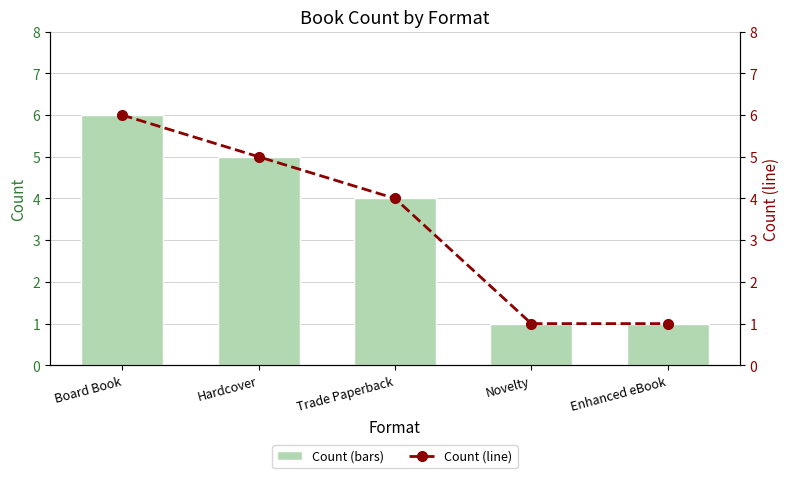

Reading right to left, extract all data points from this chart.

Count: 1	1	4	5	6
Count (line): 1	1	4	5	6